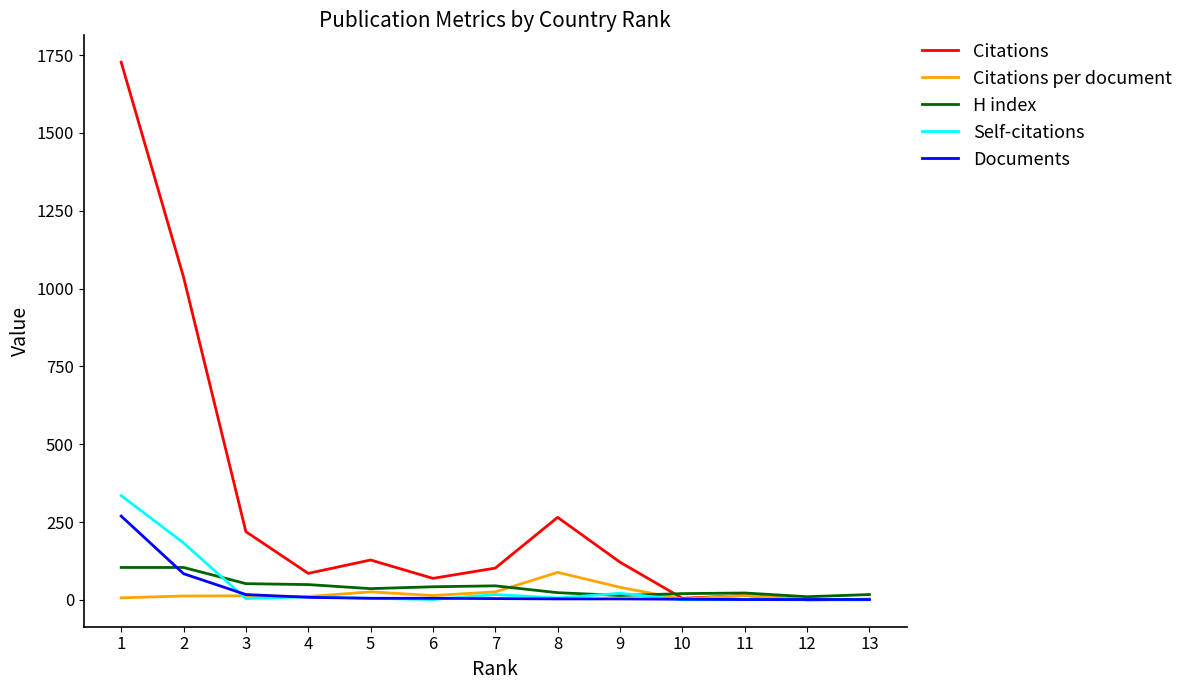

Which series has the widest spread of values?

Citations